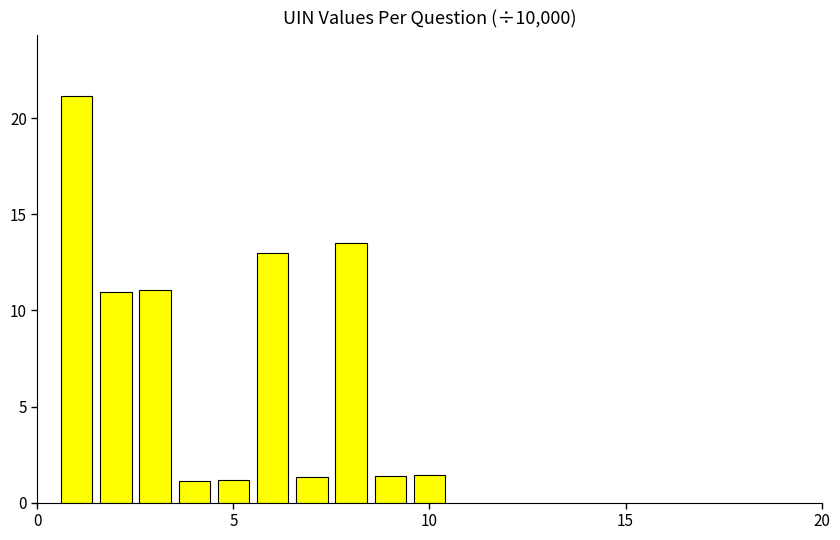

What is the value of the 5th bar from the left?

1.2